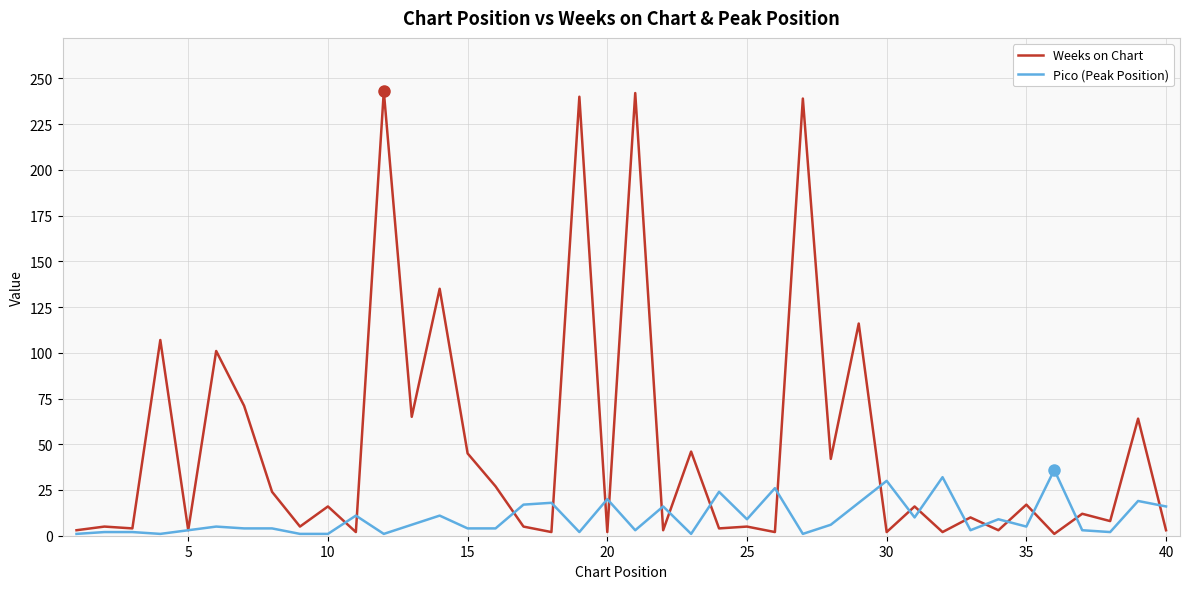

Which series has the largest total across all categories?

Weeks on Chart